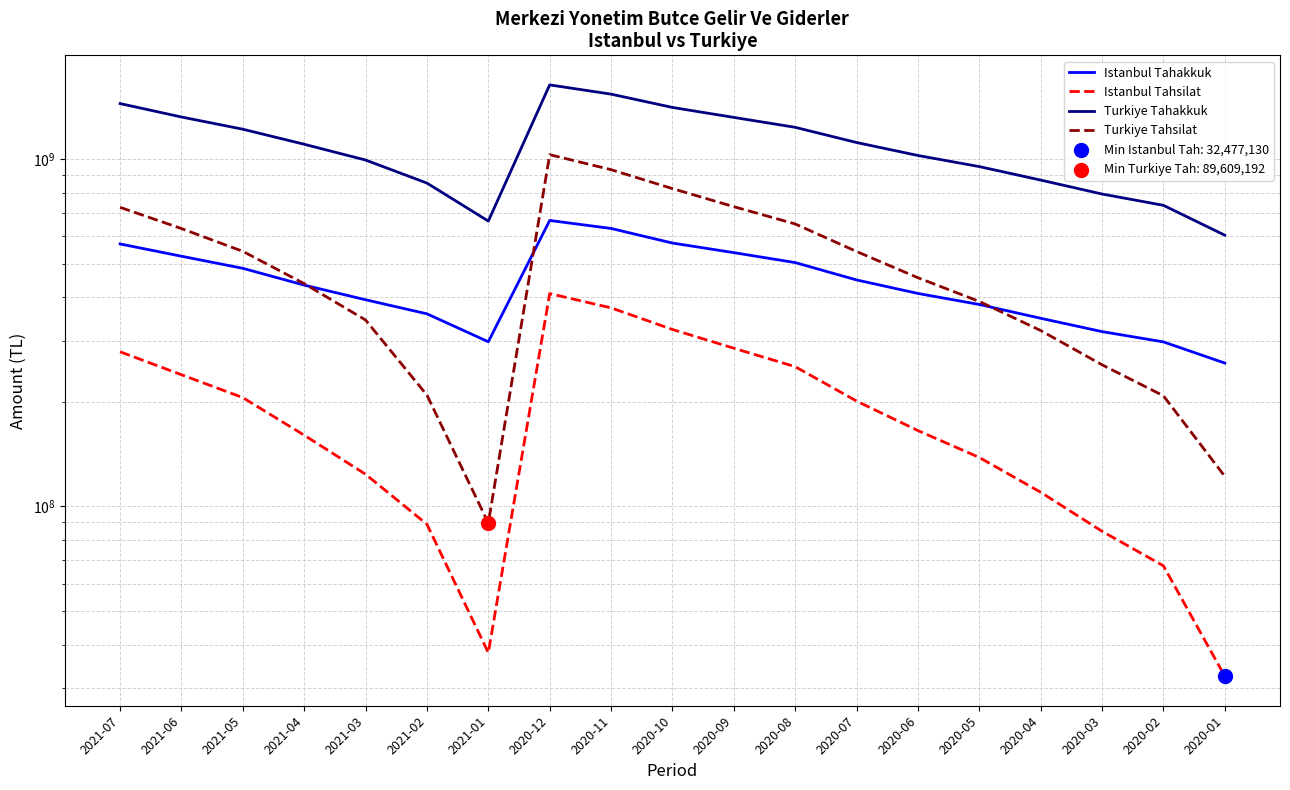

At how many categories does at least one series exceed 1243001623?

6